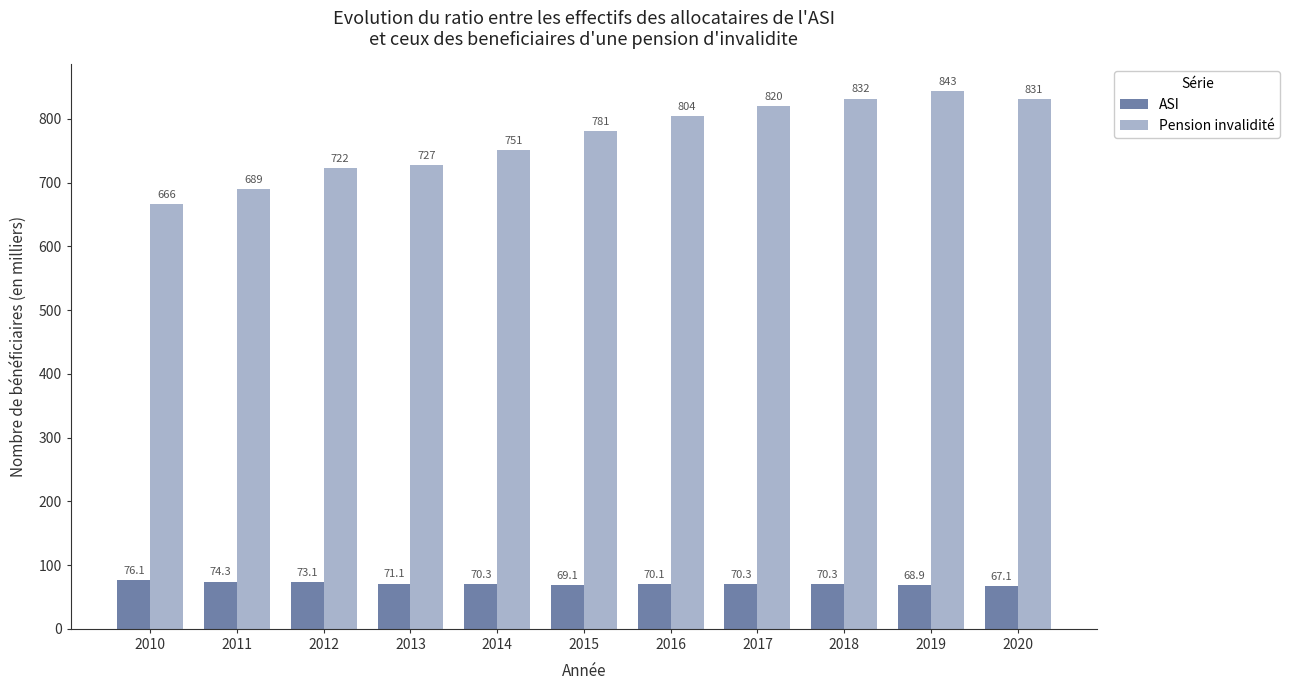

Does the chart contain any negative values?

No